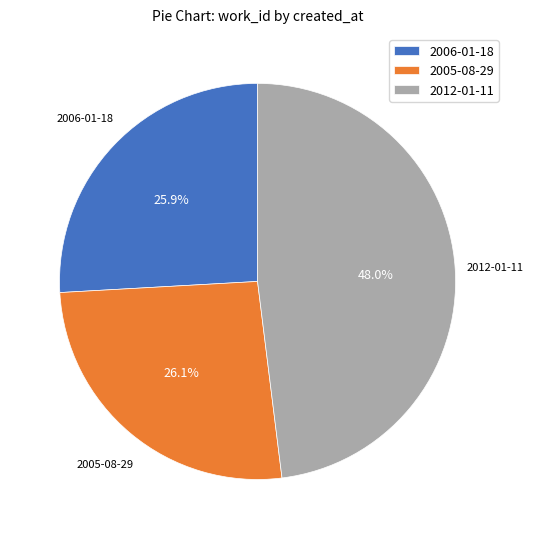

What percentage do 2005-08-29 and 2012-01-11 together represent?

74.1%